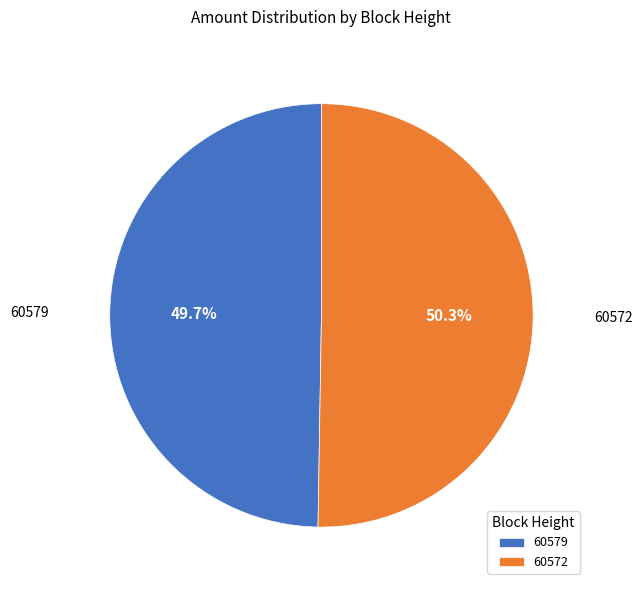

Does 60572 represent more than half of the total?

Yes